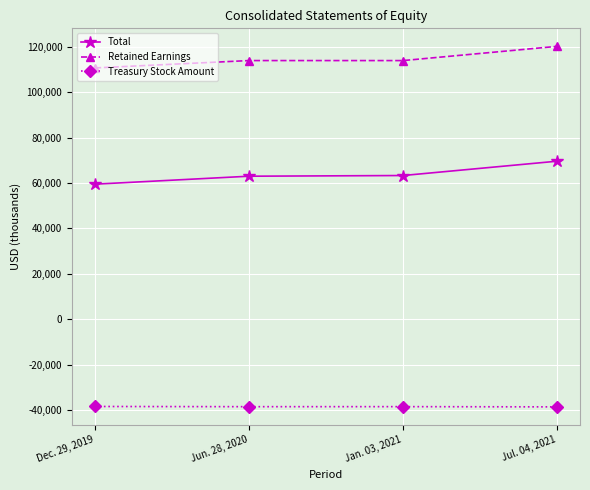

What is the label of the 2nd point from the left?

Jun. 28, 2020